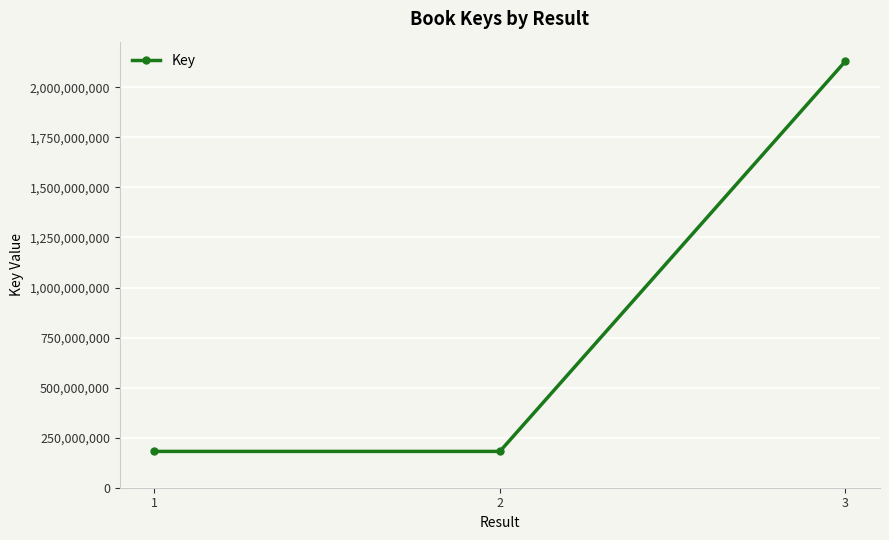

The value at 1 is 294276567. True or false?

False